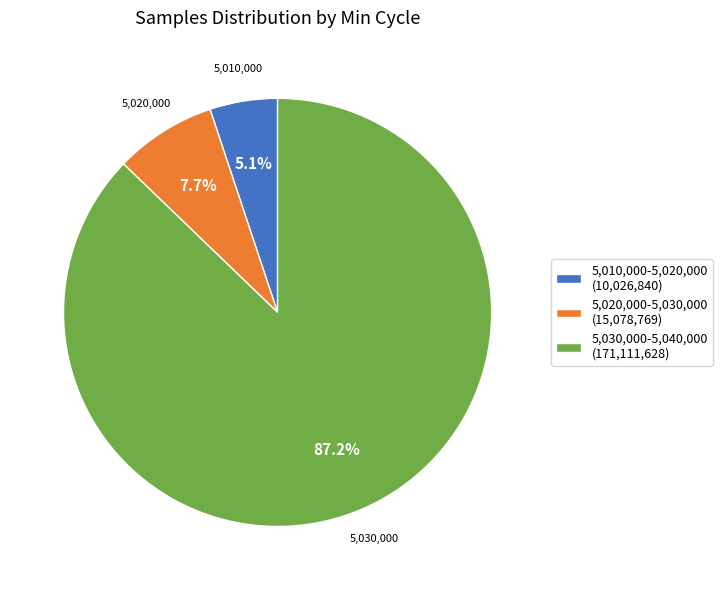

Is there any slice that represents more than half of the pie?

Yes